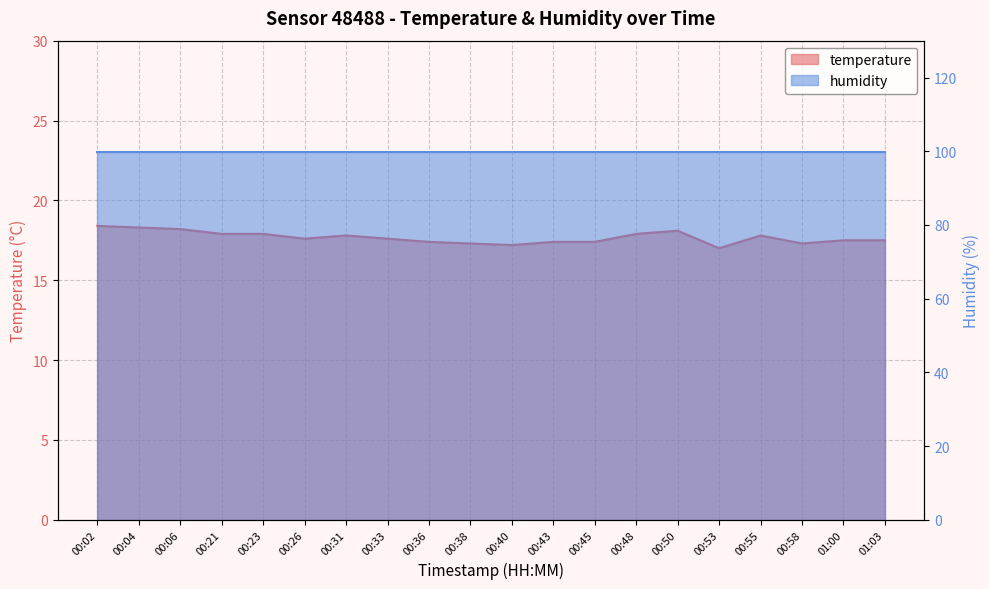

Between 00:04 and 01:00, which is larger?

00:04